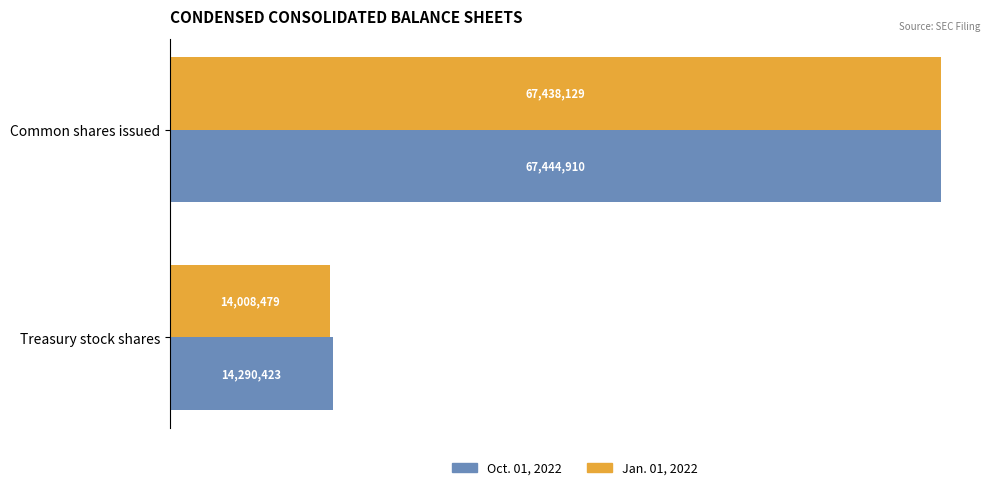

What are all the series names shown in the legend?

Oct. 01, 2022, Jan. 01, 2022